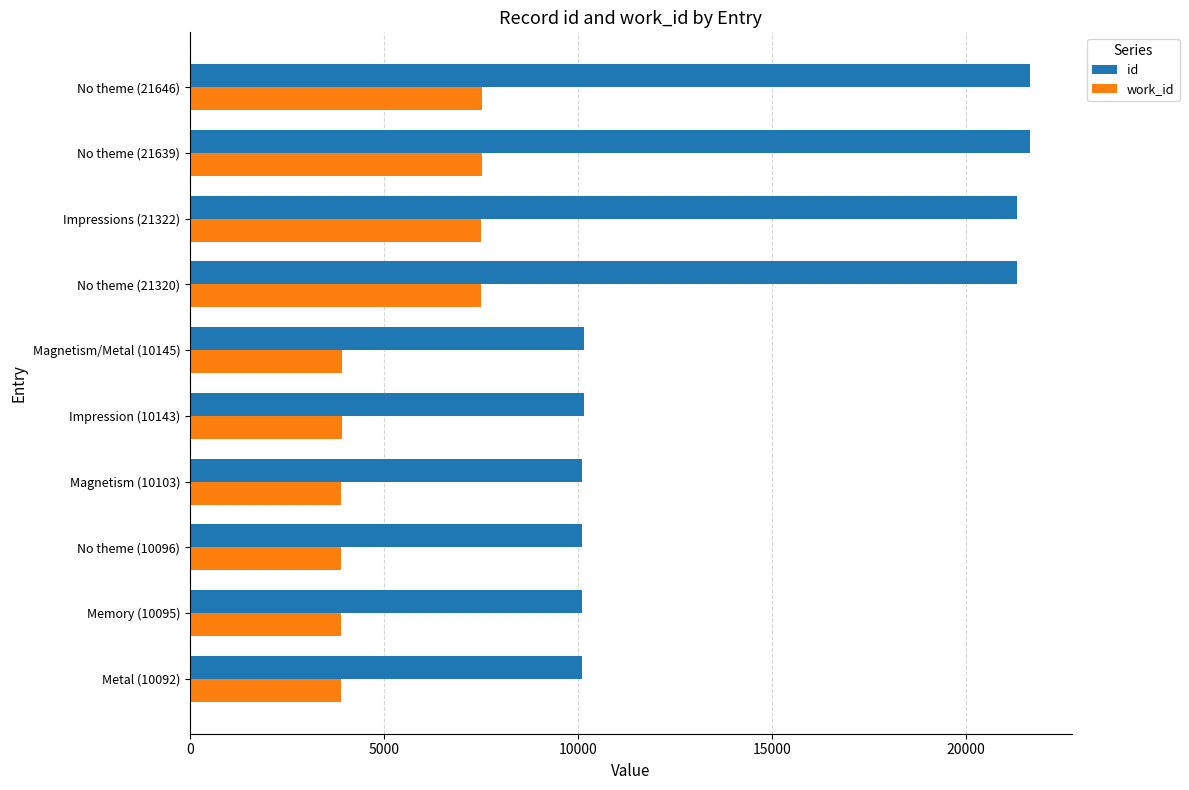

What is the sum of all id values?

146601